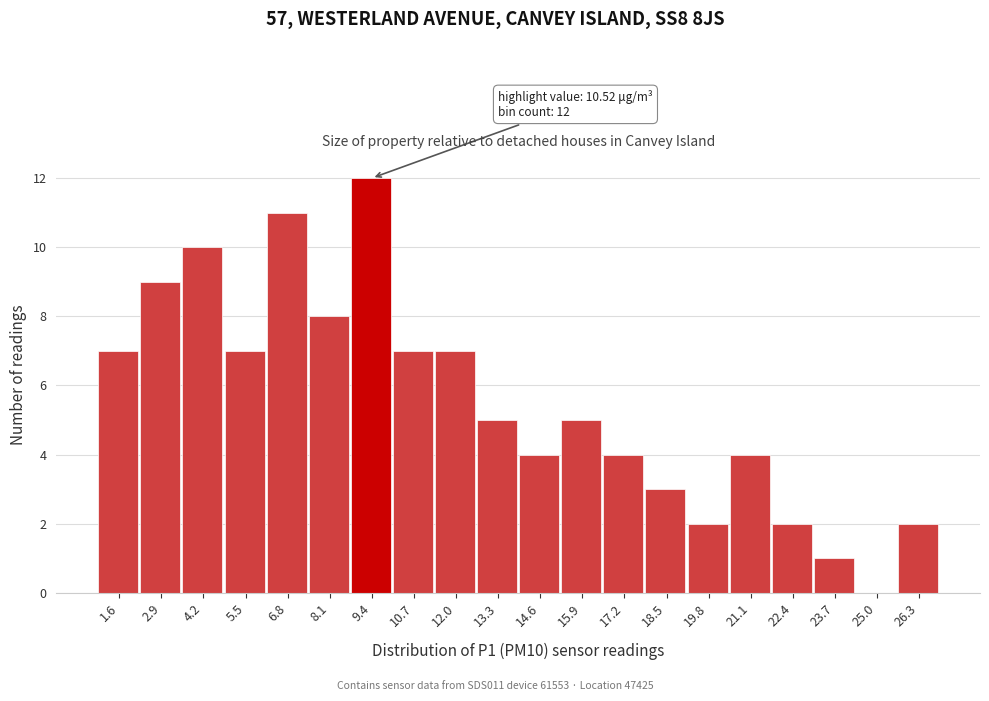

Reading left to right, extract all data points from this chart.

1.6=7	2.9=9	4.2=10	5.5=7	6.8=11	8.1=8	9.4=12	10.7=7	12.0=7	13.3=5	14.6=4	15.9=5	17.2=4	18.5=3	19.8=2	21.1=4	22.4=2	23.7=1	25.0=0	26.3=2